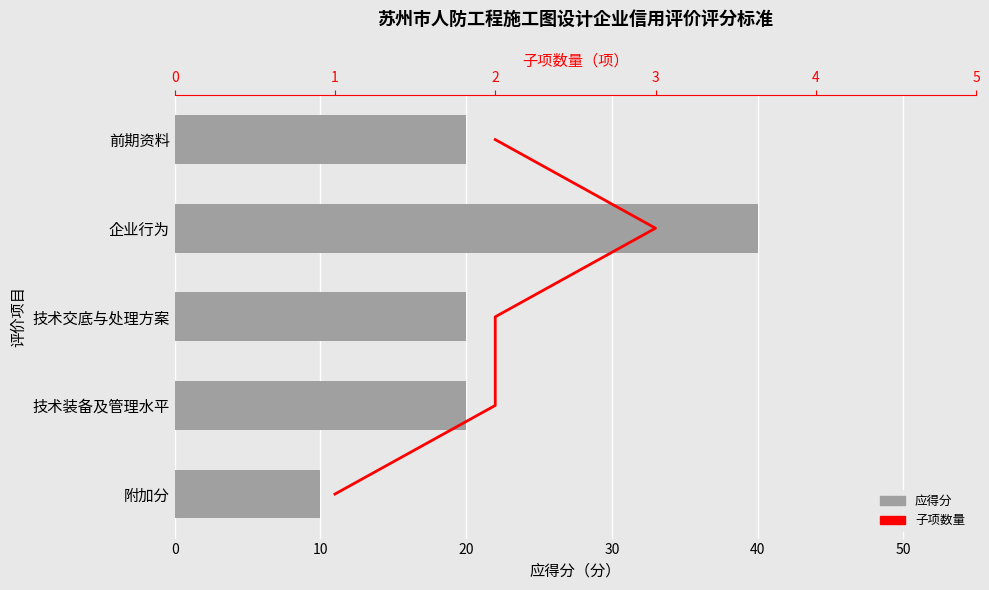

Which series has the largest total across all categories?

应得分